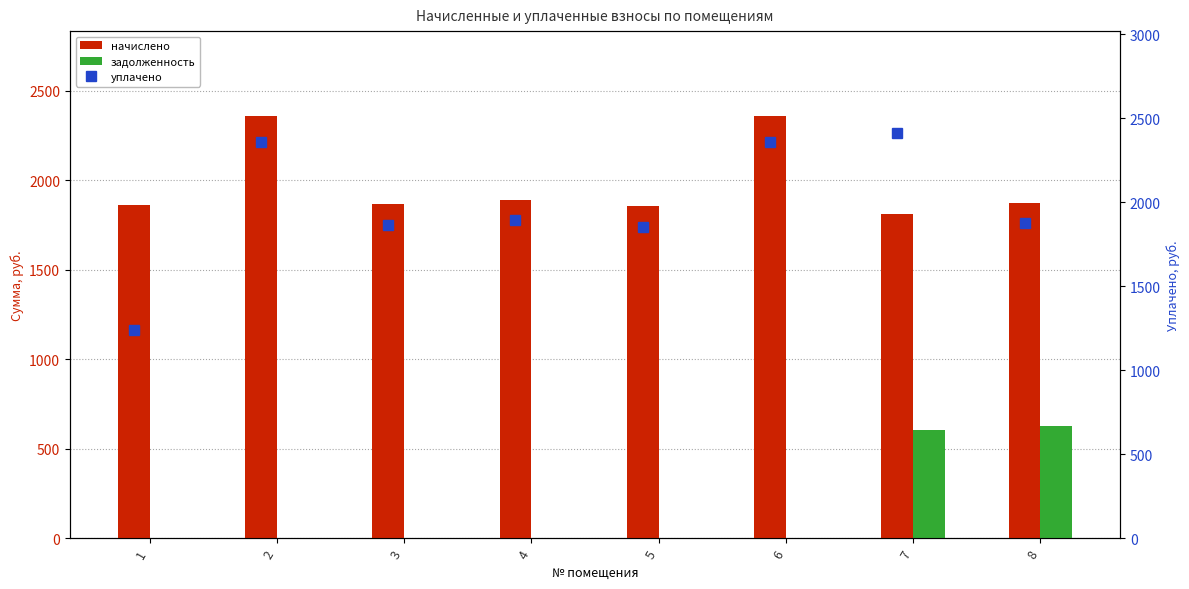

What is the maximum value for начислено?

2360.9